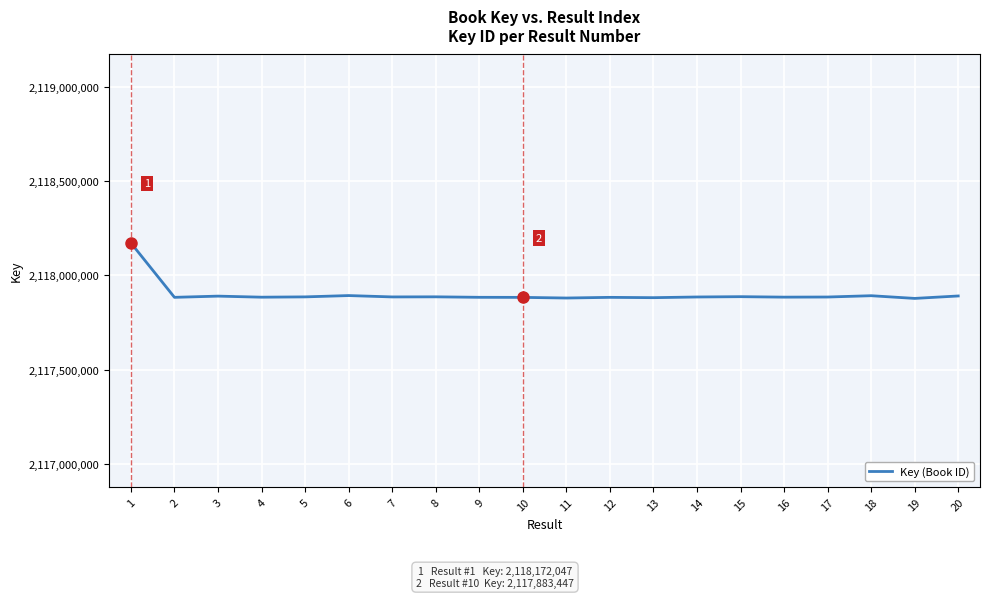

Is it true that the value at 6 is 3293127160?

False